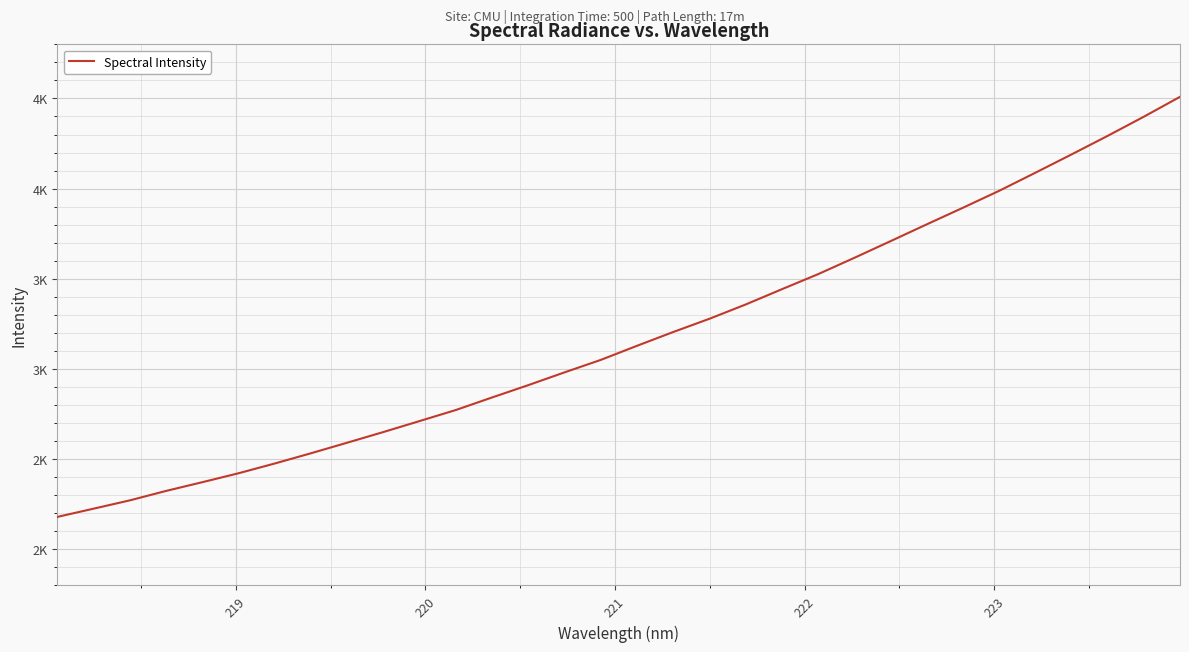

What is the difference between the second highest and minimum values?

2218.6